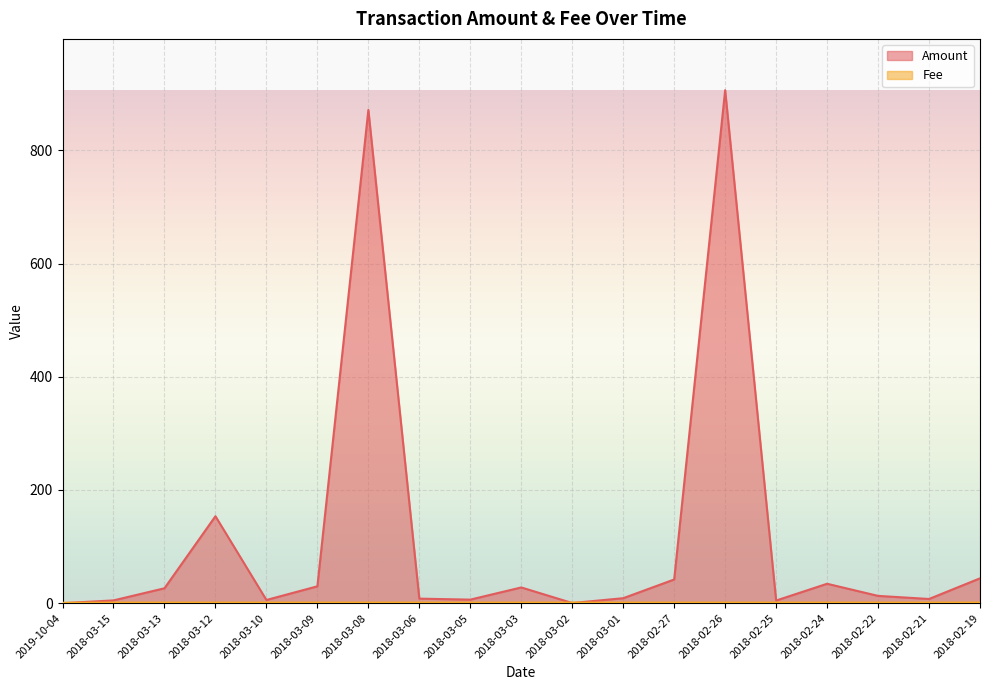

What are all the series names shown in the legend?

Amount, Fee